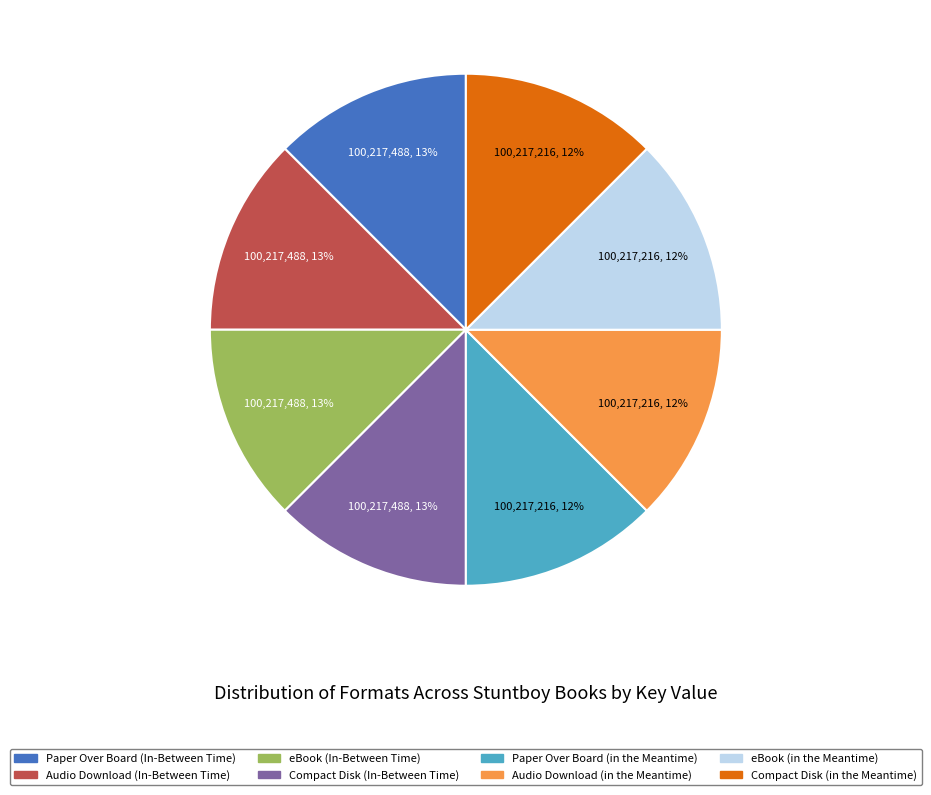

To the nearest percent, what portion does Paper Over Board (in the Meantime) represent?

12%